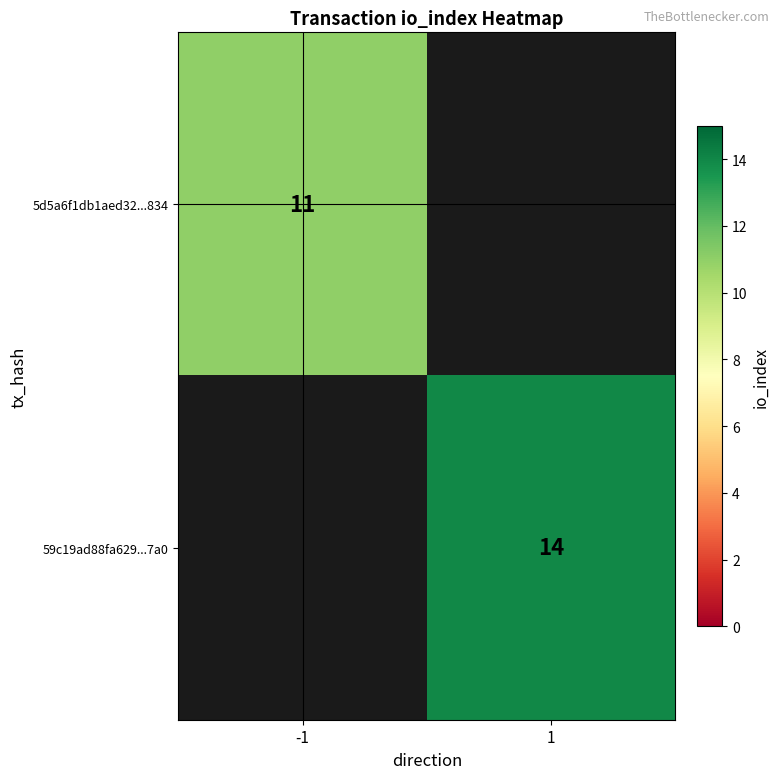

What is the smallest value displayed?

11.0